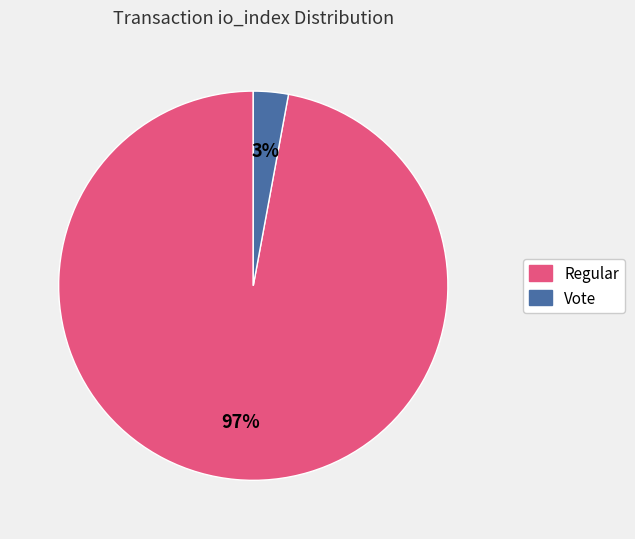

Count the number of slices in the pie.

2